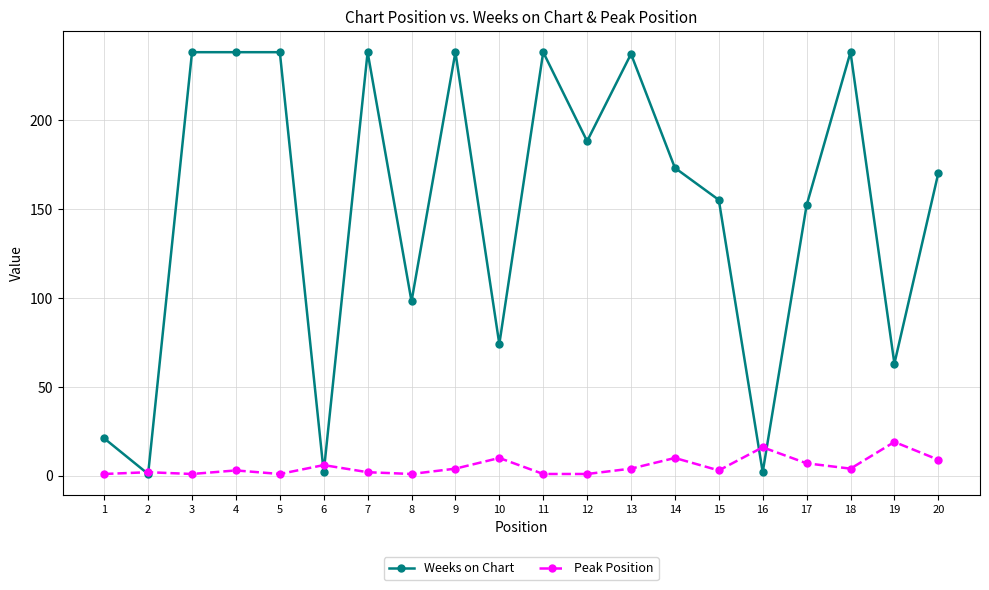

Which series has the largest total across all categories?

Weeks on Chart